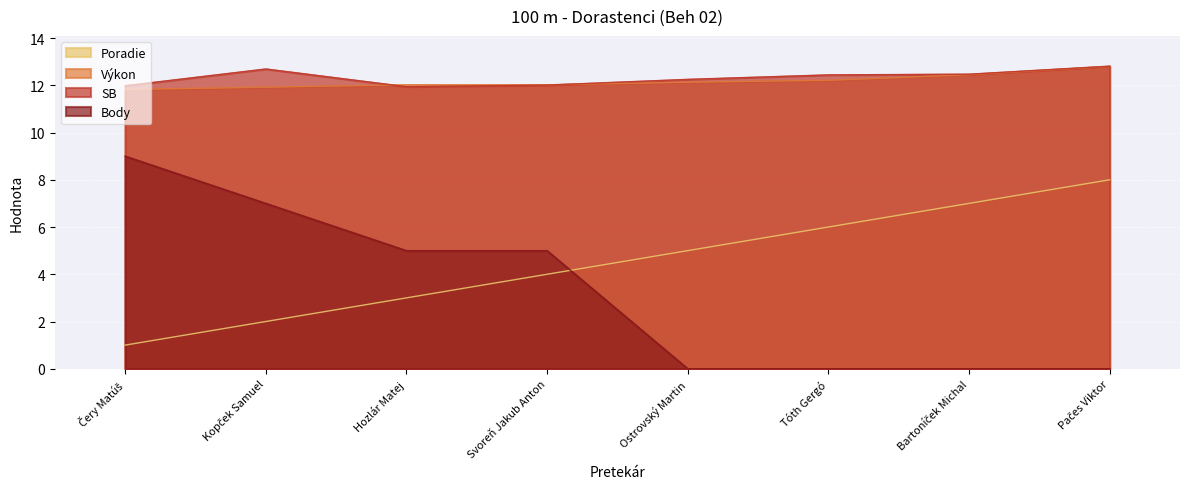

True or false: Výkon has more than 2 interior local peaks.

False